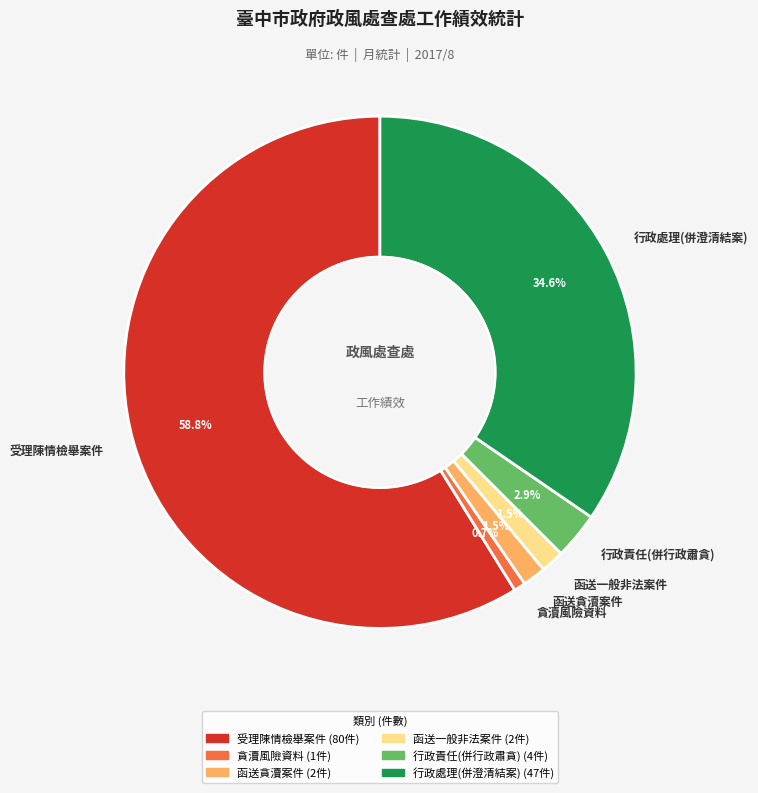

Which category has the biggest portion of the pie?

受理陳情檢舉案件